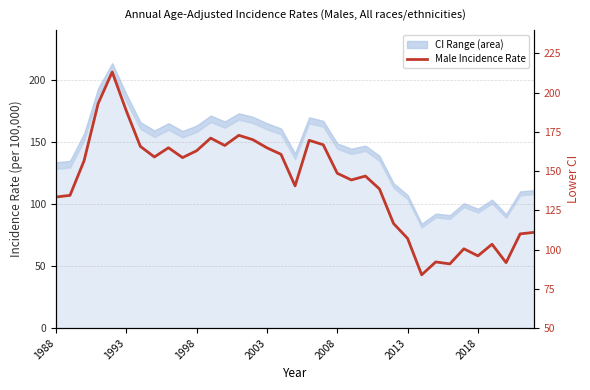

Does the chart have visible grid lines?

Yes